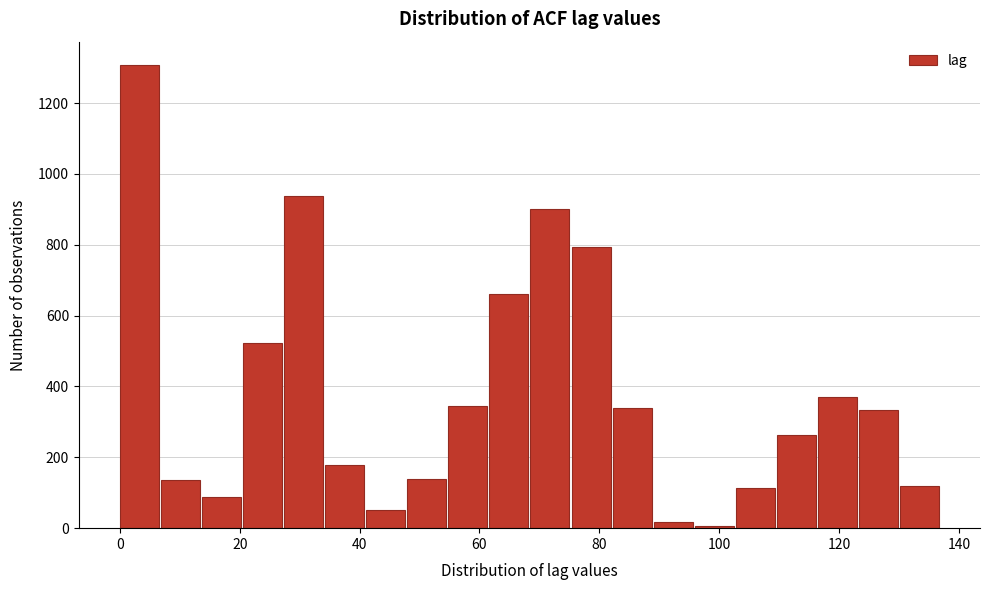

Around what value on the x-axis is the tallest bar? Give the approximate position of its centre, as read against the axis.

4